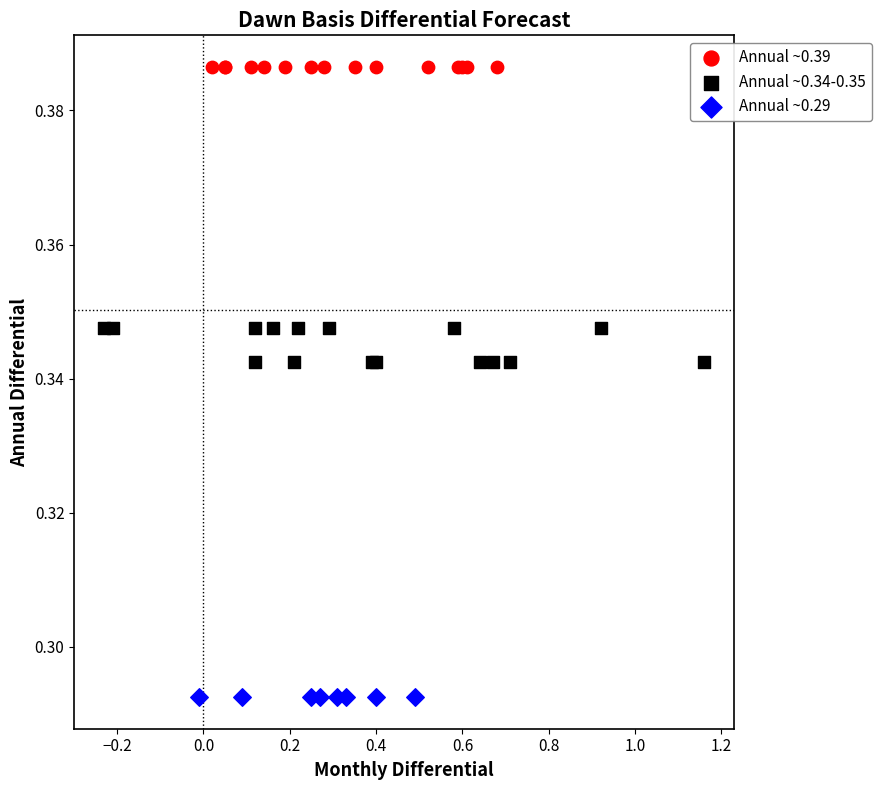

Which series contains the lowest Y value?

Annual ~0.29